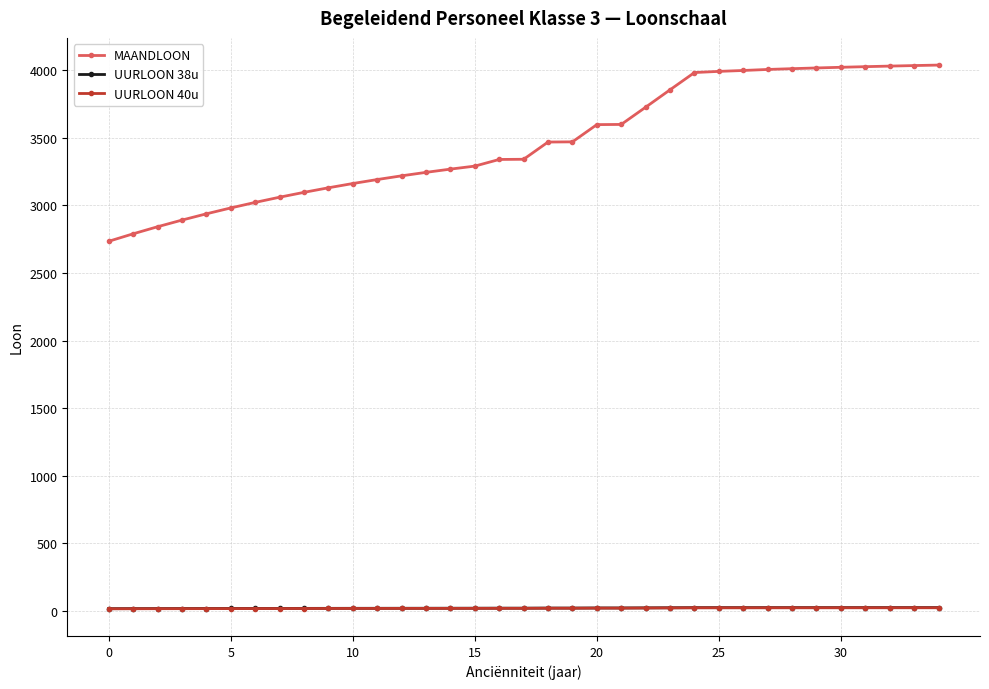

True or false: UURLOON 38u and MAANDLOON intersect in this chart.

False